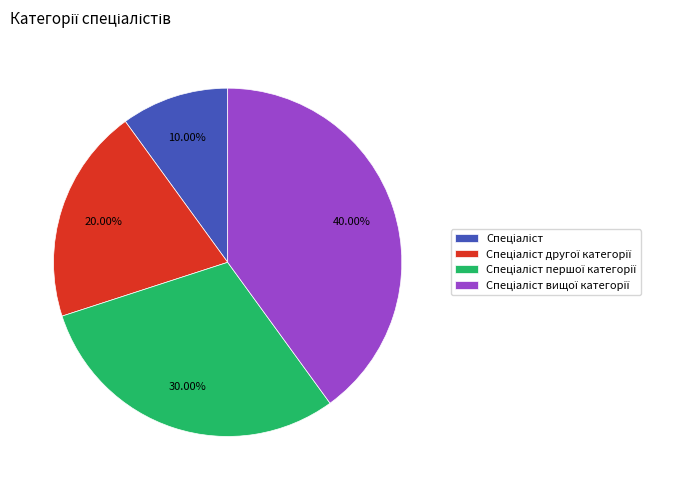

Is there any slice that represents more than half of the pie?

No